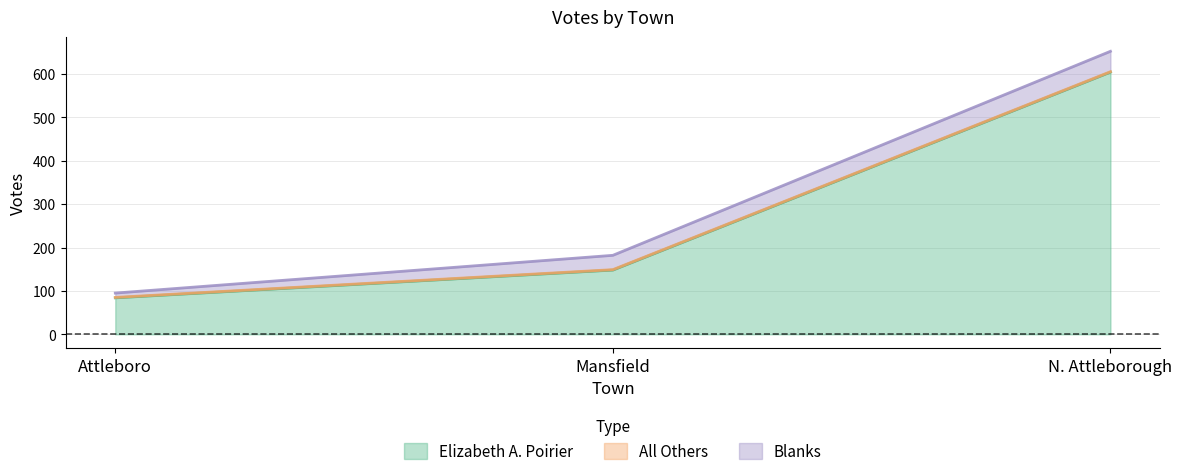

Where is All Others nearest to the value 1?

Attleboro